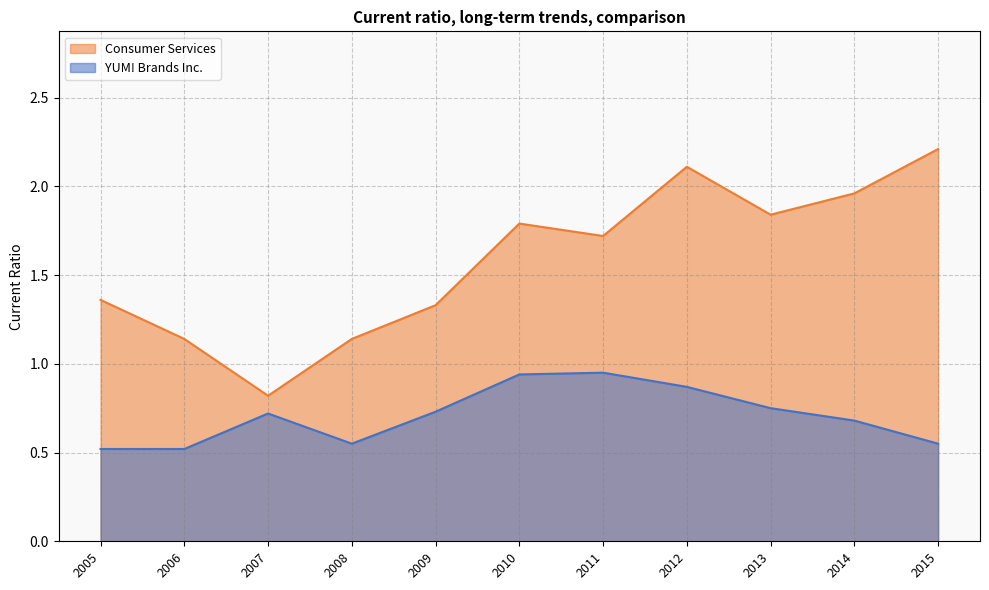

Rank the categories by Consumer Services value from highest to lowest.

2015, 2012, 2014, 2013, 2010, 2011, 2005, 2009, 2008, 2006, 2007